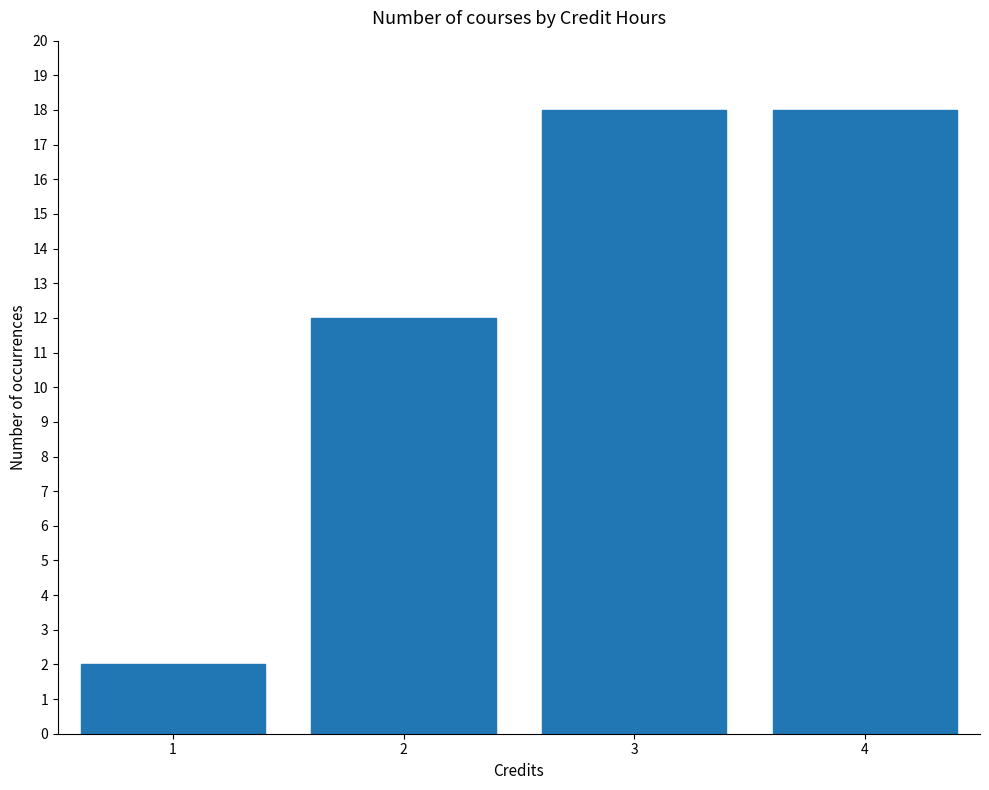

What is the difference between the maximum and second lowest values?

6